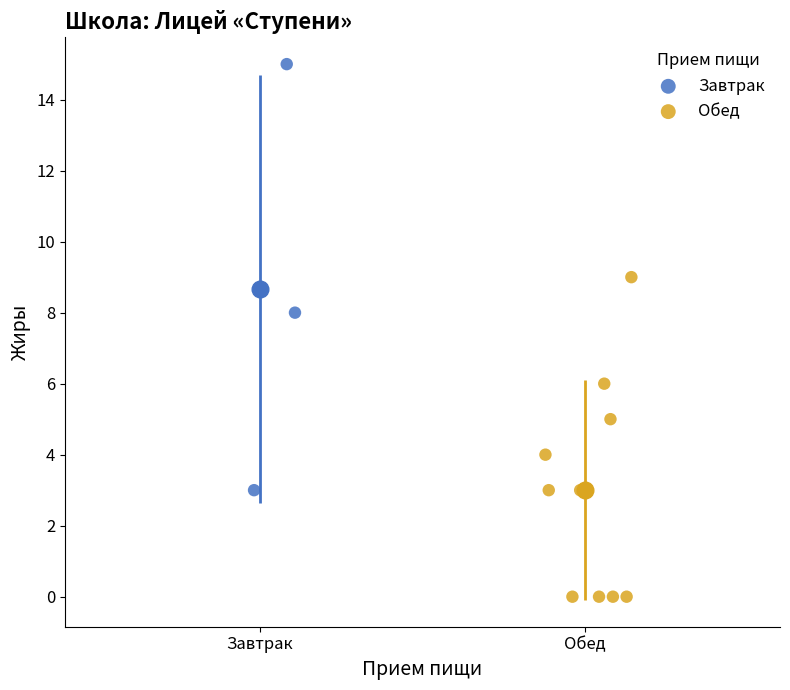

Which series has the widest spread of Y values?

Завтрак